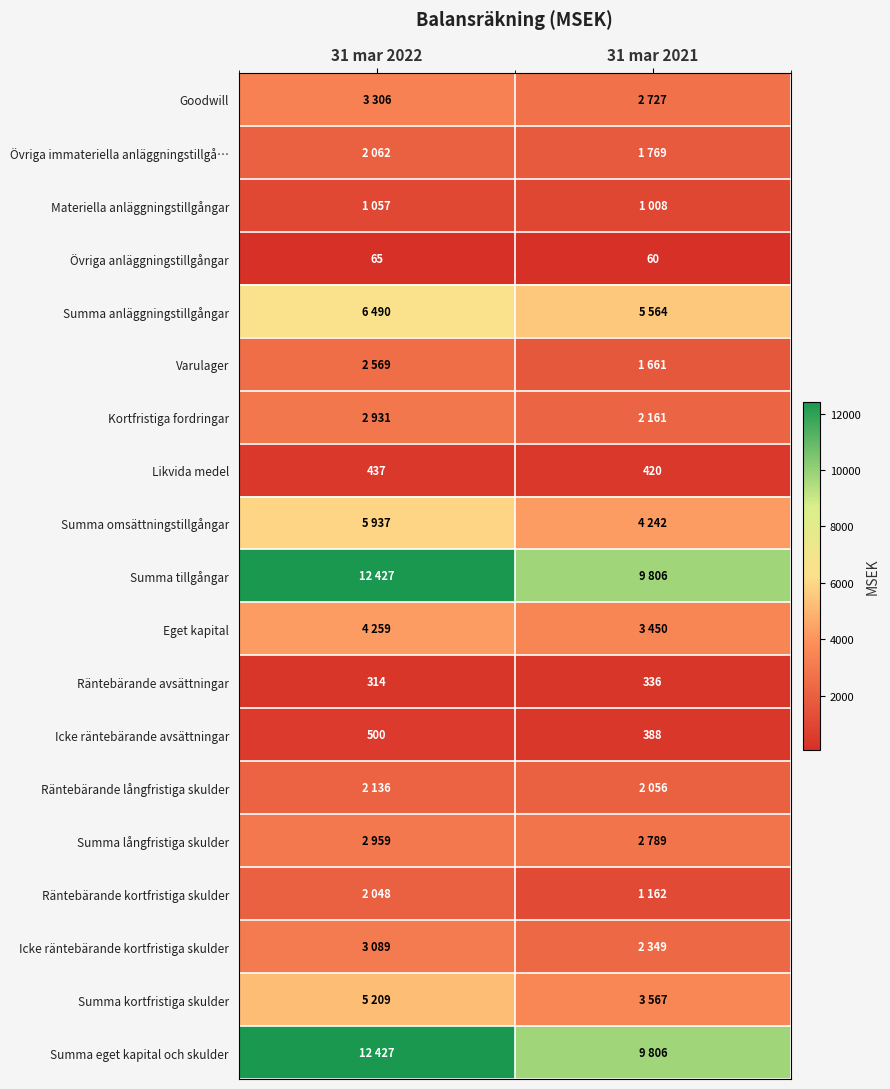

What is the average value of the Icke räntebärande avsättningar series?

444